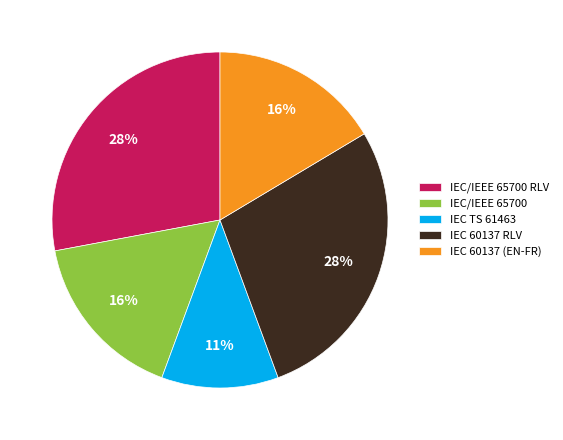

Is it true that IEC/IEEE 65700 RLV is 37% of the pie?

False